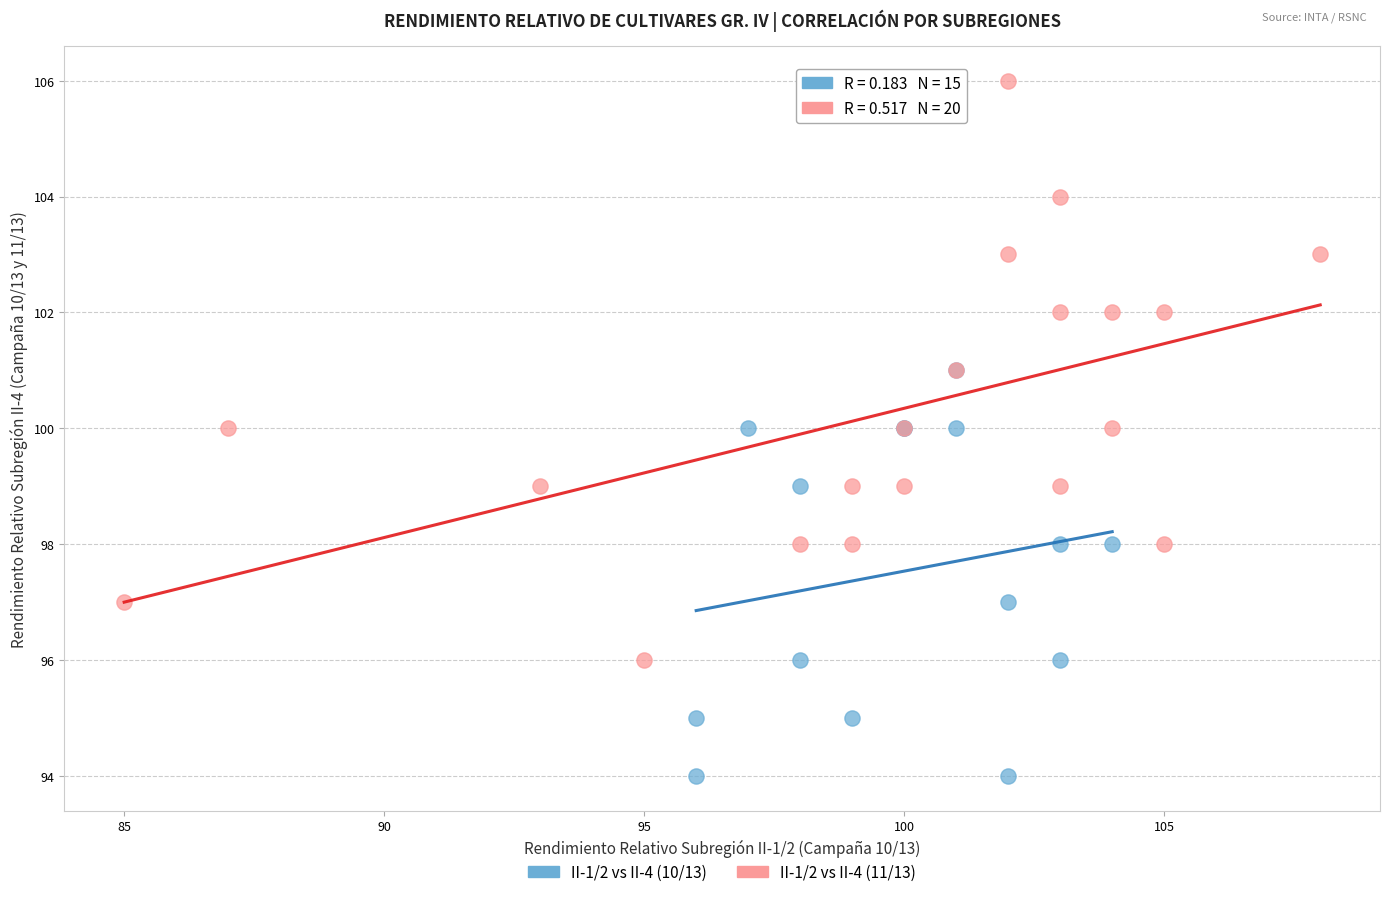

Which series reaches the minimum Y coordinate?

II-1/2 vs II-4 (10/13)